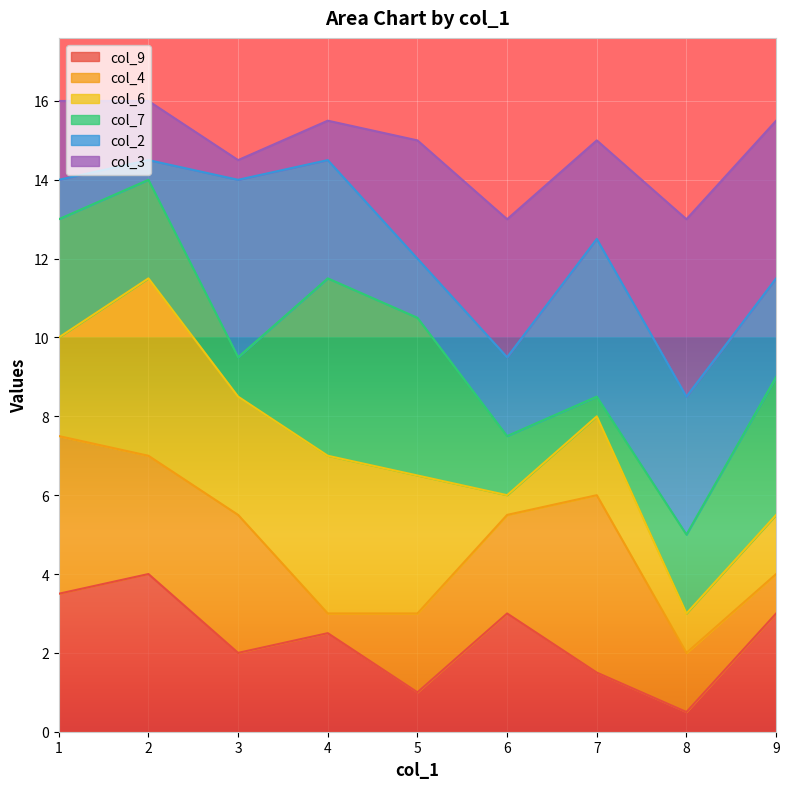

What is the total value across all series at 8?

13.0